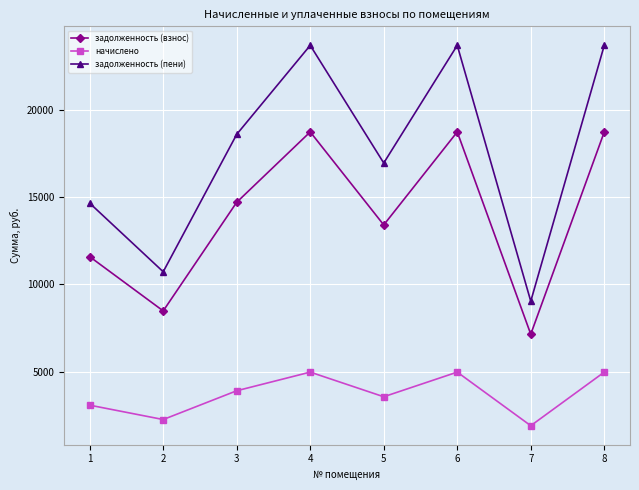

How many data points in задолженность (взнос) are less than 14704?

4